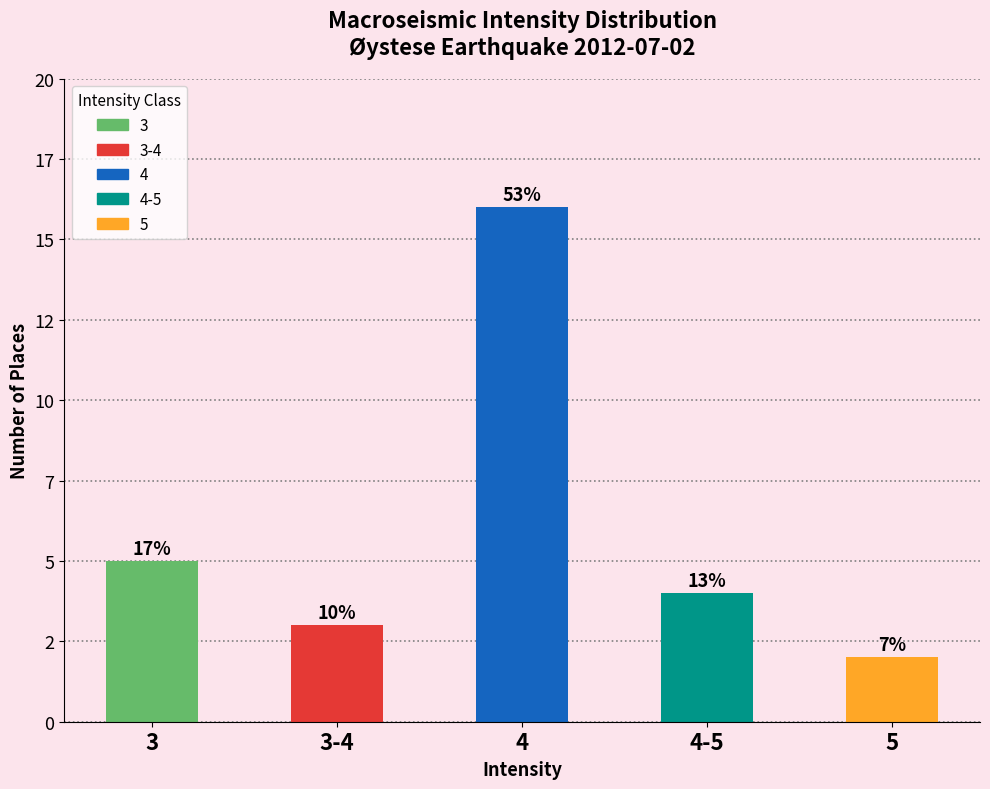

Rank the categories by value from highest to lowest.

4, 3, 4-5, 3-4, 5